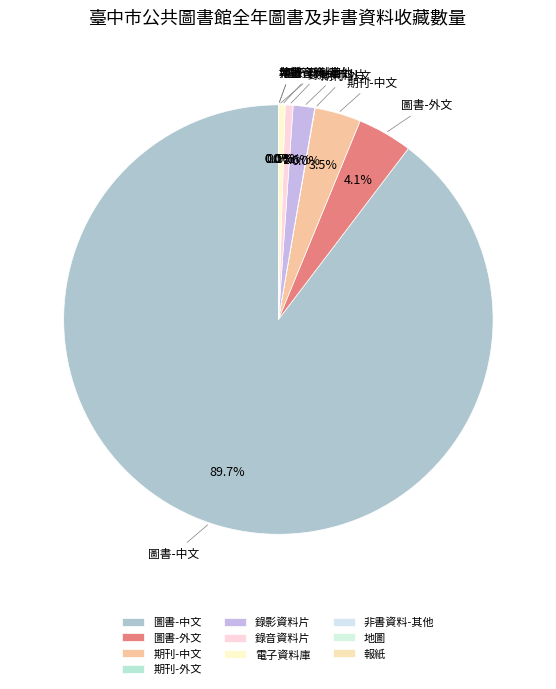

What is the ratio of the value at 電子資料庫 to the value at 錄影資料片?

0.3